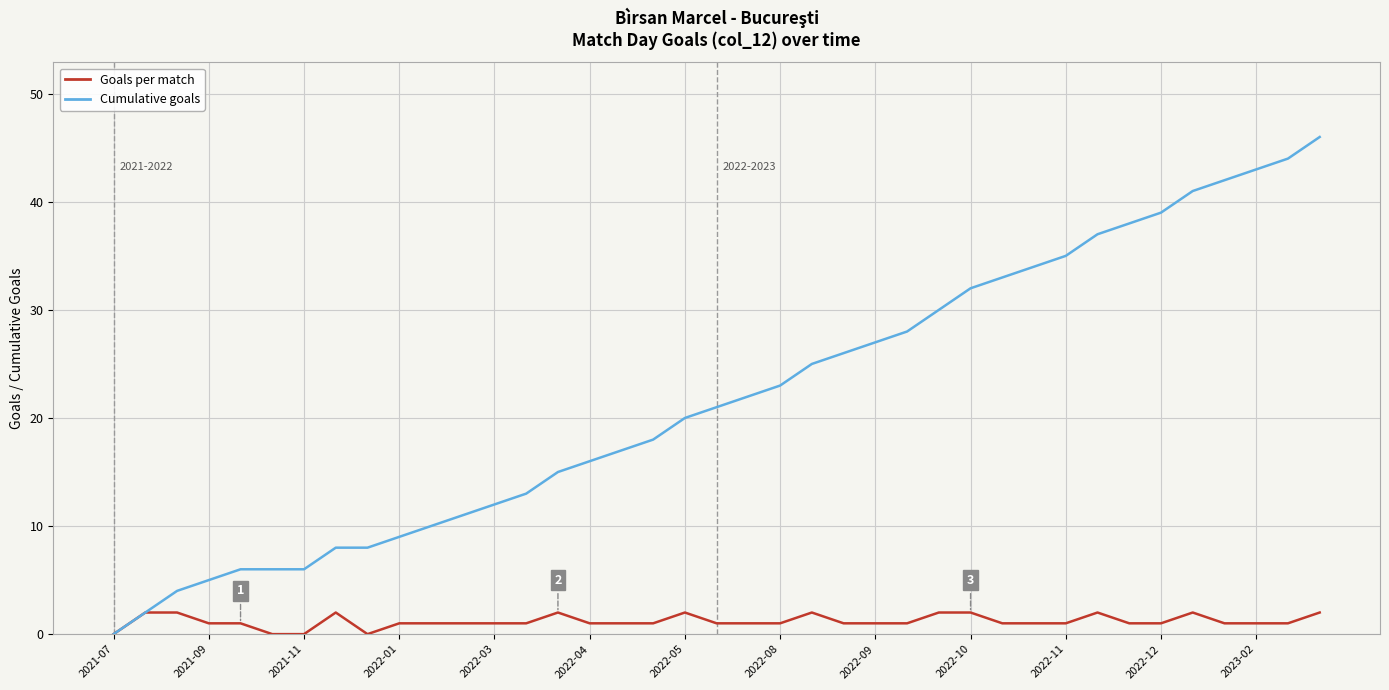

Rank the series by their maximum value, from highest to lowest.

Cumulative goals, Goals per match